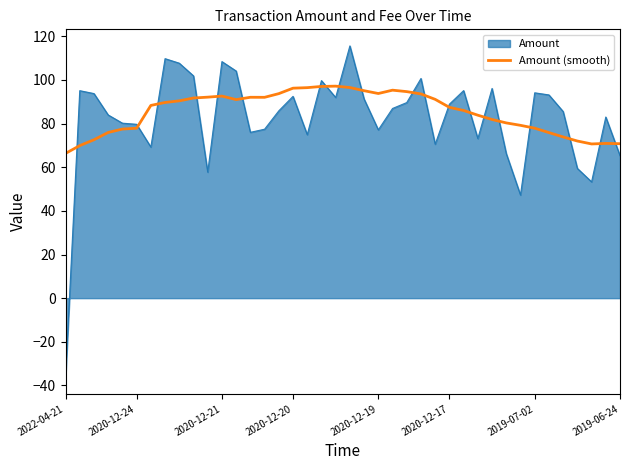

What is the highest value of the Amount (smooth) series?

97.1